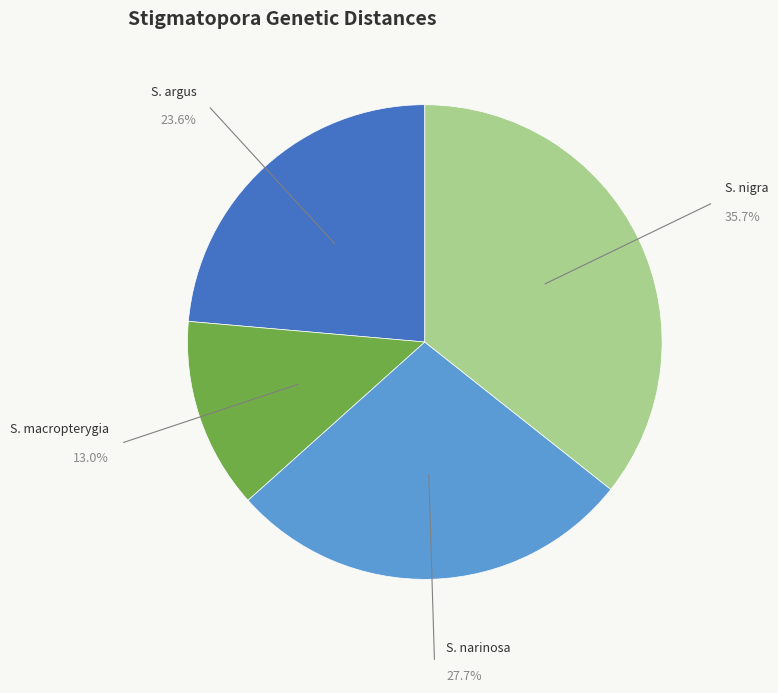

How many segments does this pie chart have?

4